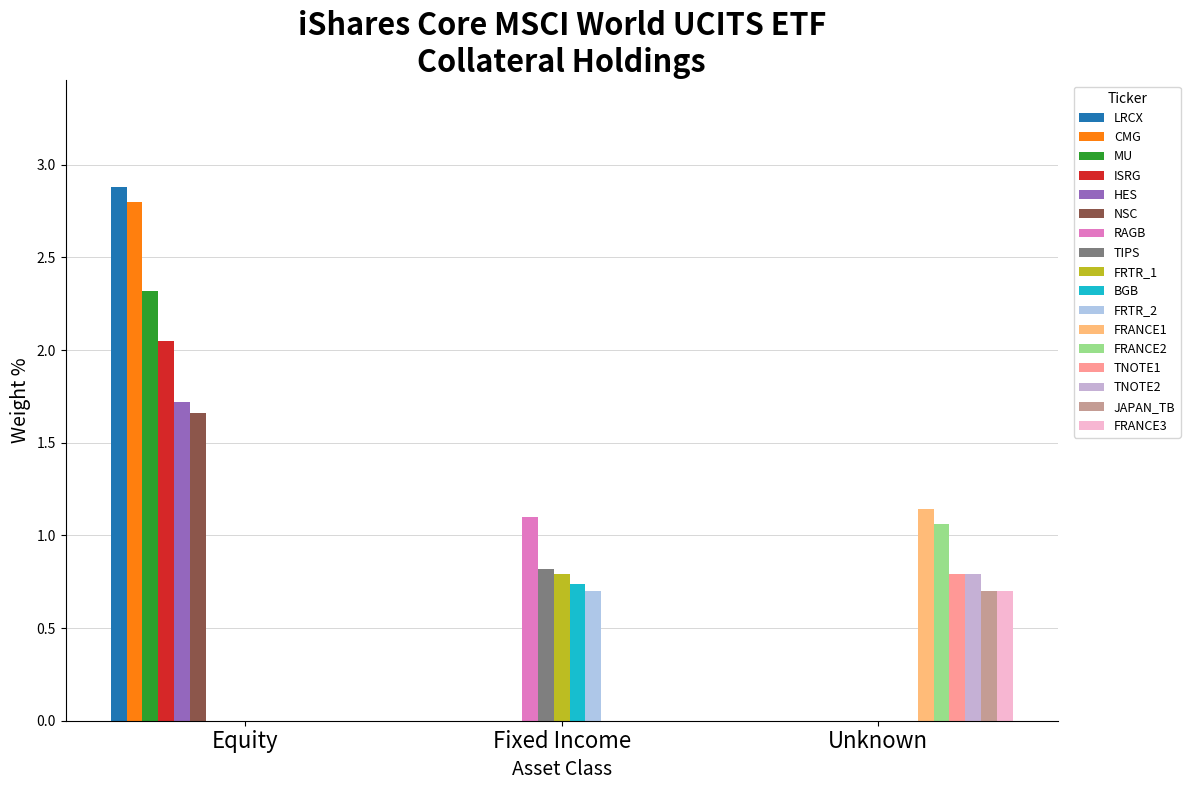

What are all the series names shown in the legend?

LRCX, CMG, MU, ISRG, HES, NSC, RAGB, TIPS, FRTR_1, BGB, FRTR_2, FRANCE1, FRANCE2, TNOTE1, TNOTE2, JAPAN_TB, FRANCE3